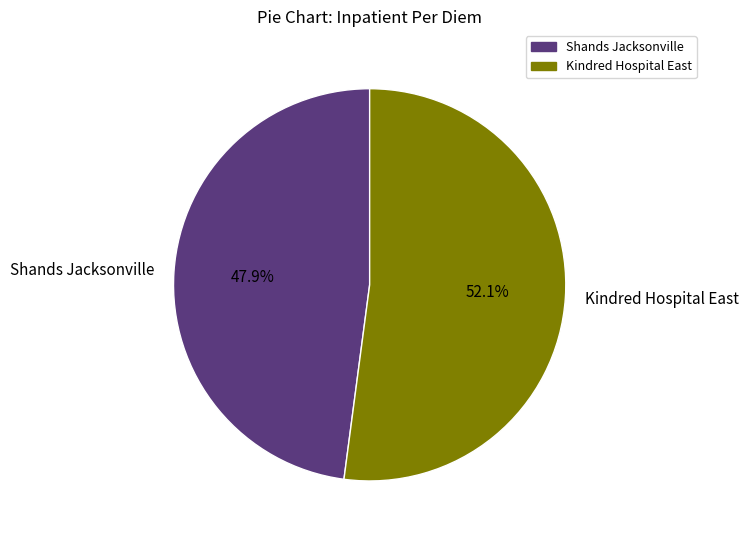

To the nearest percent, what percentage of the pie is Kindred Hospital East?

52%